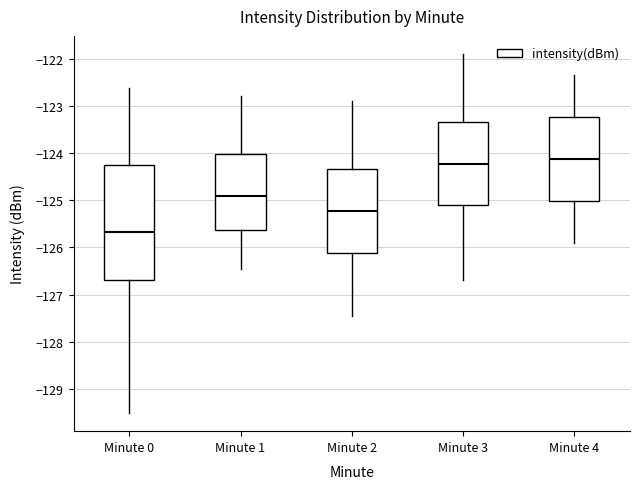

Reading left to right, transcribe this box plot: for each box, give where its median line is, the range the box spans, and where its two whiskers end, as read against the y-axis. The values are not printed on the chart, so give them approximately, as read against the axis.

Minute 0: median -125.7, box -126.7 to -124.3, whiskers -129.5 to -122.6
Minute 1: median -124.9, box -125.6 to -124.0, whiskers -126.4 to -122.8
Minute 2: median -125.2, box -126.1 to -124.3, whiskers -127.5 to -122.9
Minute 3: median -124.2, box -125.1 to -123.3, whiskers -126.7 to -121.9
Minute 4: median -124.1, box -125.0 to -123.2, whiskers -125.9 to -122.3